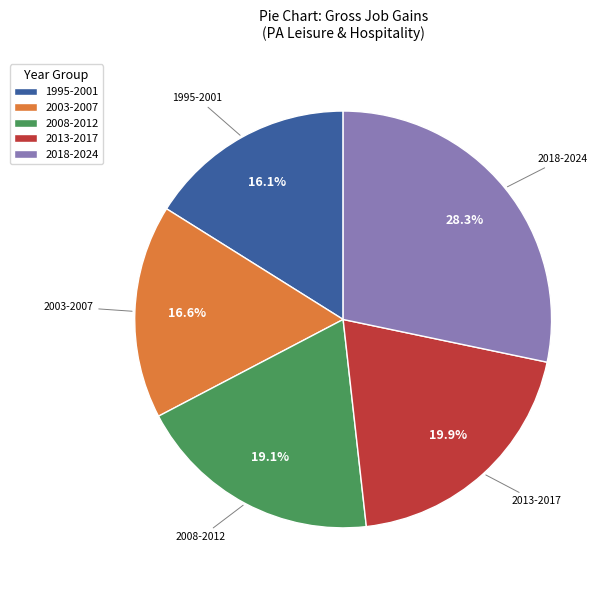

How many segments does this pie chart have?

5